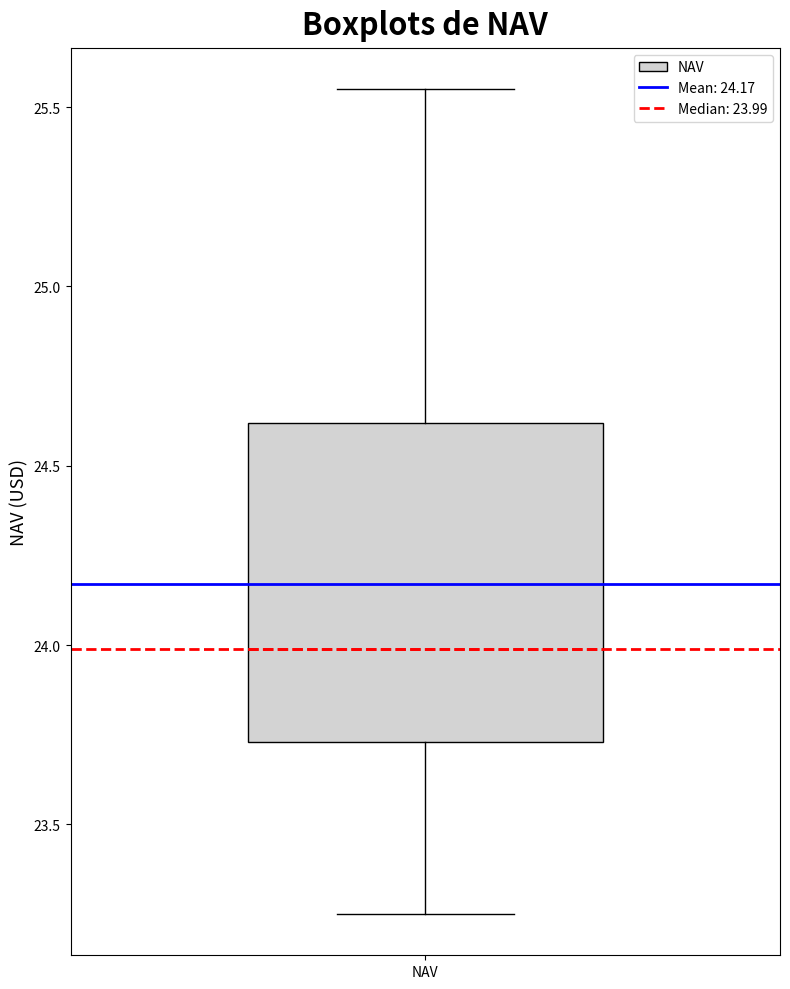

Transcribe this box plot: give where the median line is, the range the box spans, and where the two whiskers end, as read against the y-axis. The values are not printed on the chart, so give them approximately, as read against the axis.

median 24.00, box 23.75 to 24.60, whiskers 23.25 to 25.55